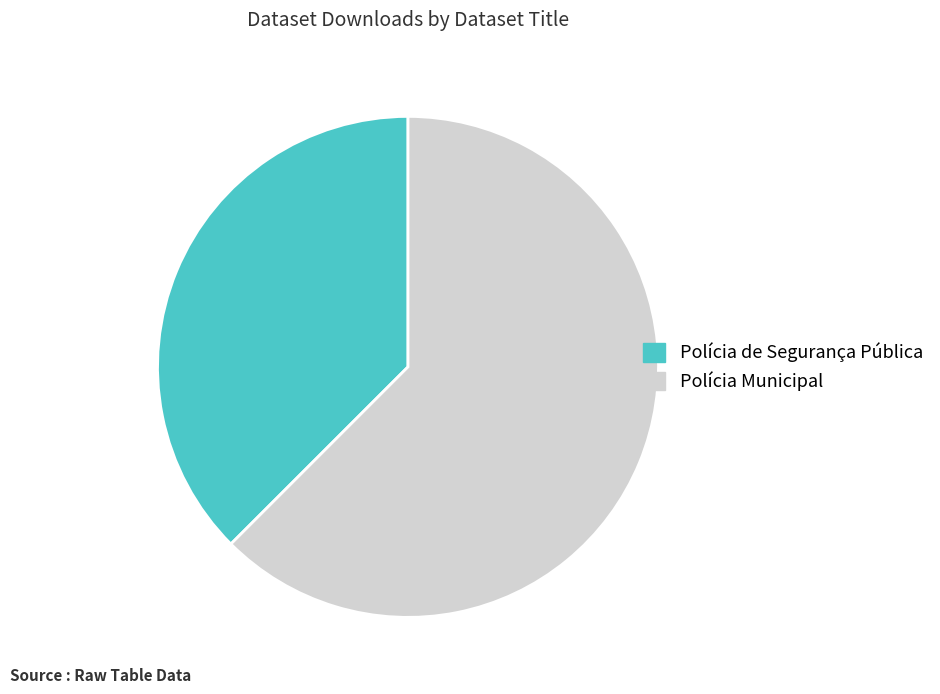

Between Polícia Municipal and Polícia de Segurança Pública, which is larger?

Polícia Municipal